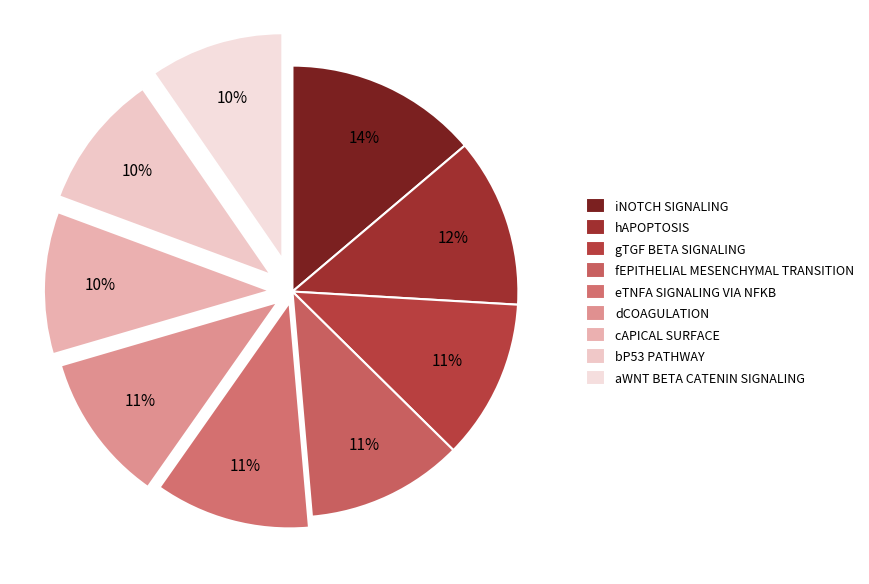

Count the number of slices in the pie.

9